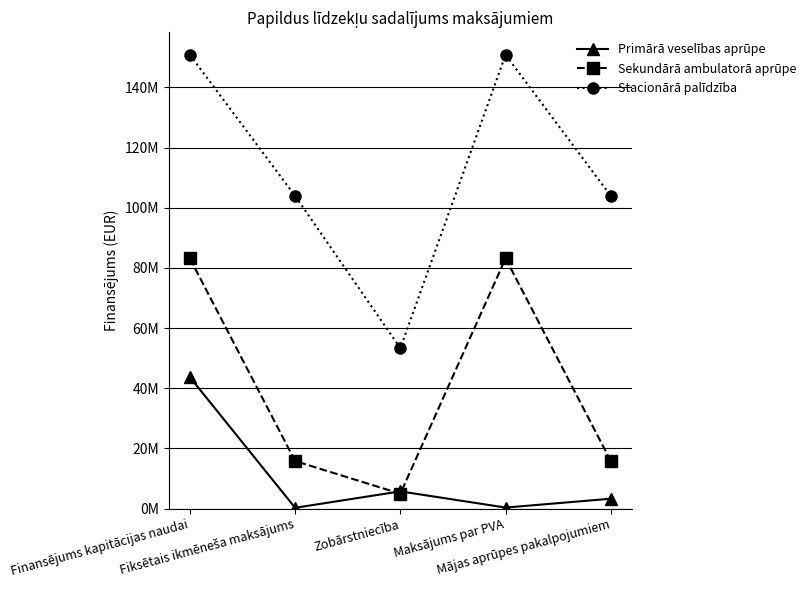

List the series in order of their peak value, lowest first.

Primārā veselības aprūpe, Sekundārā ambulatorā aprūpe, Stacionārā palīdzība